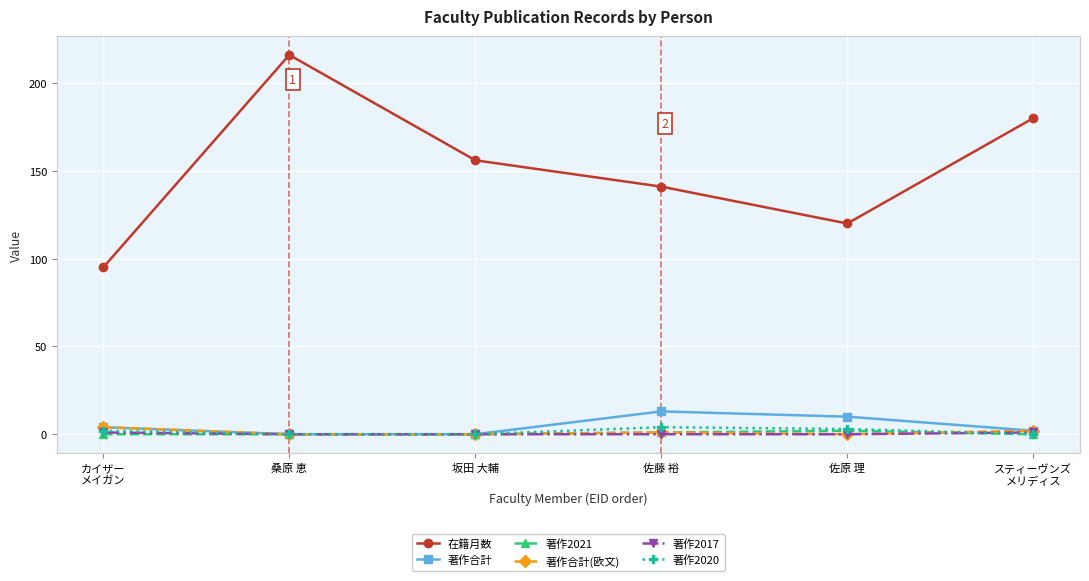

At which category does 在籍月数 reach its first local valley?

佐原 理